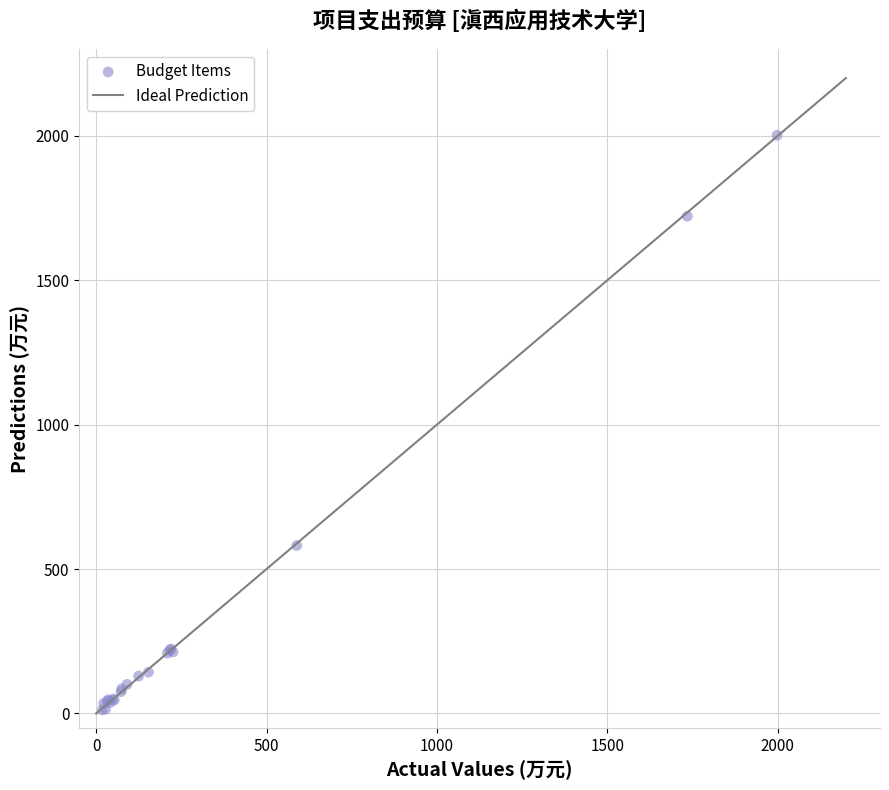

What Y value in the scatter plot is closest to 1007?

581.7